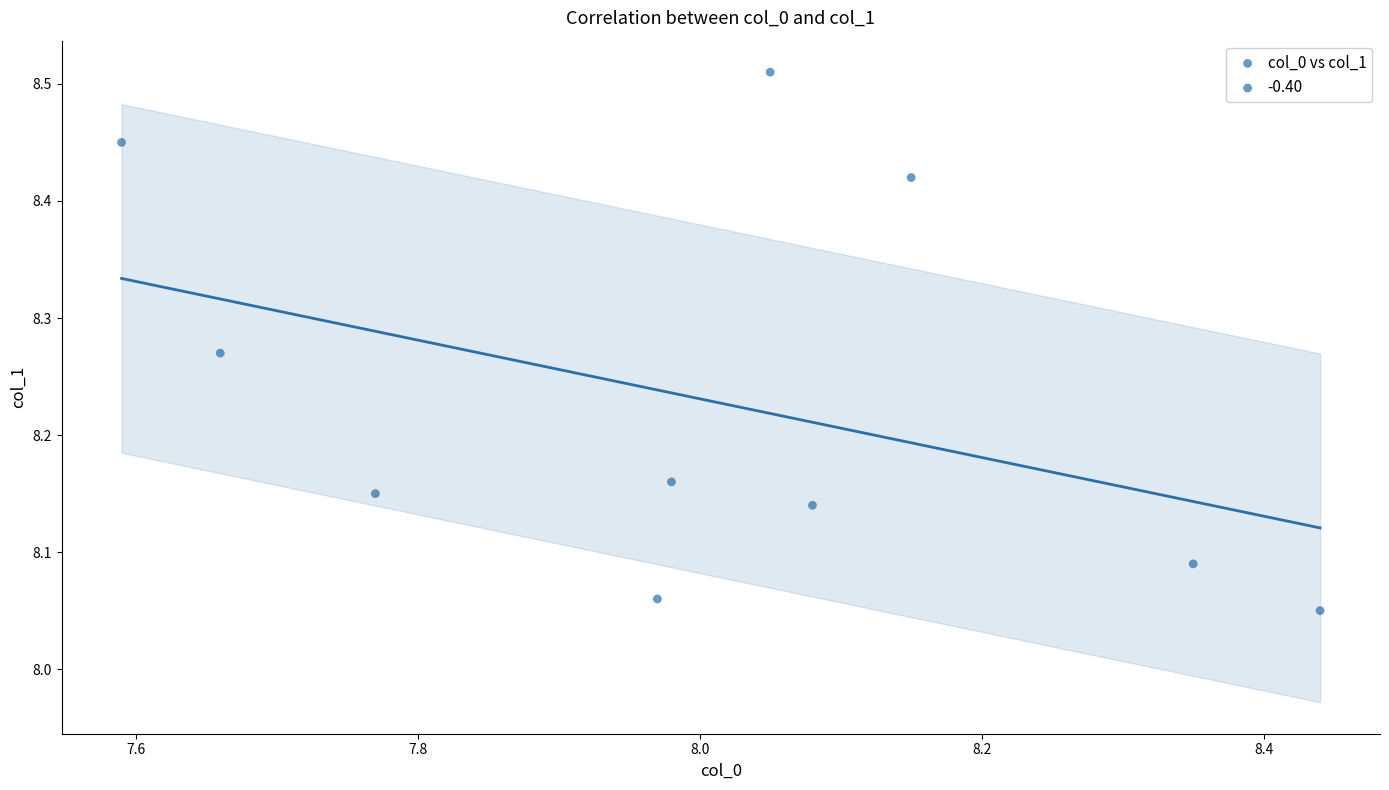

What is the range of Y values (max minus min)?

0.5